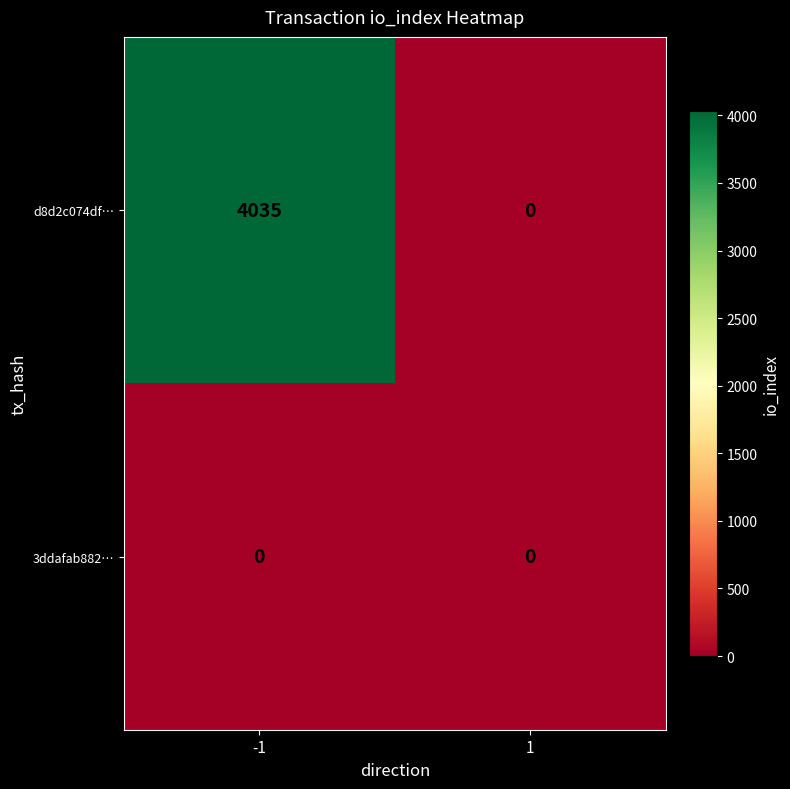

List the series in order of their overall mean, highest first.

d8d2c074df…, 3ddafab882…